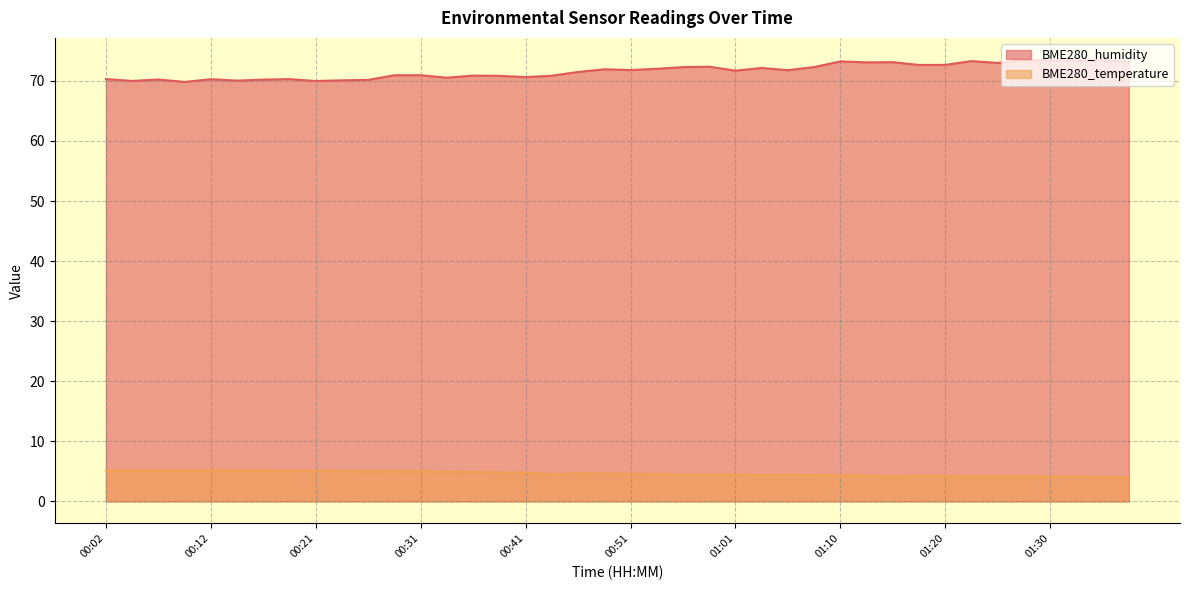

What is the label of the 23rd point from the left?

00:56